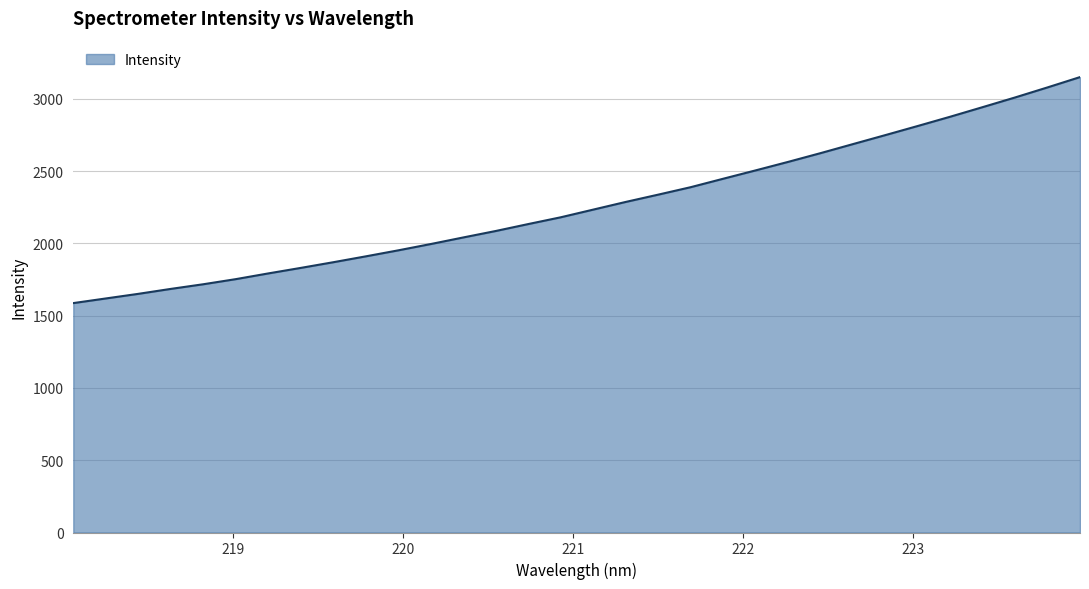

What is the minimum value shown in the chart?

1587.0